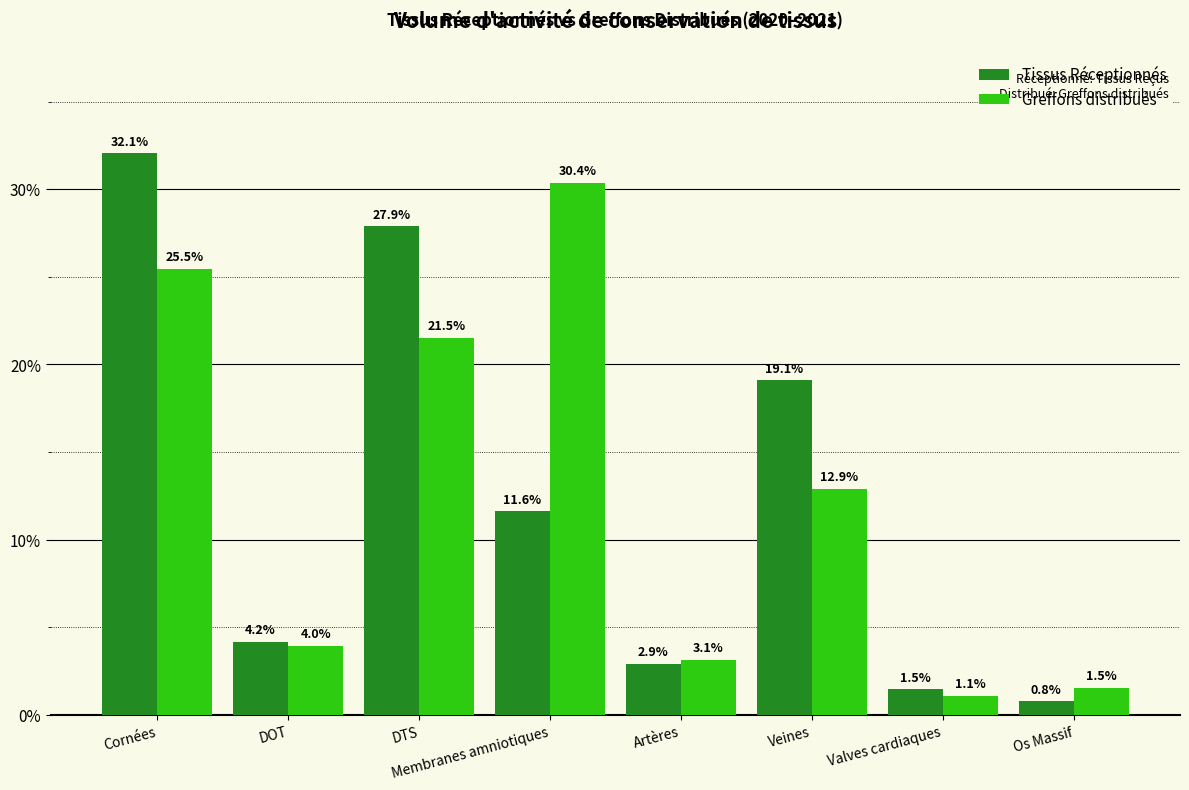

What is the label of the 7th bar from the left?

Valves cardiaques